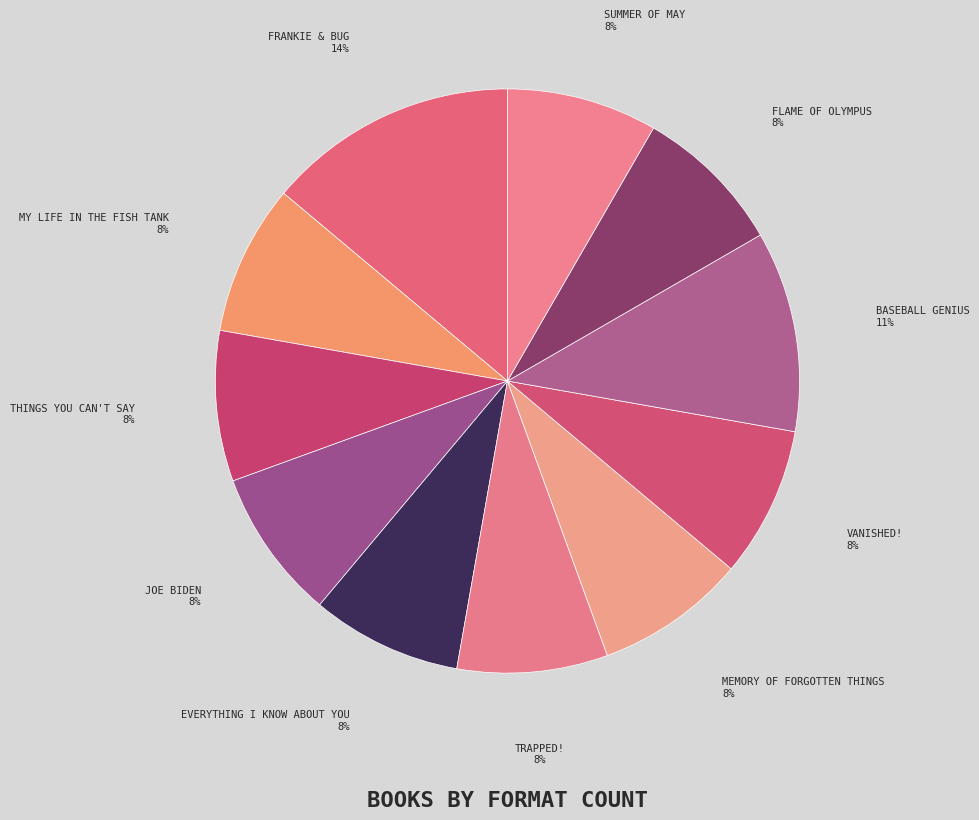

Is there any slice that represents more than half of the pie?

No